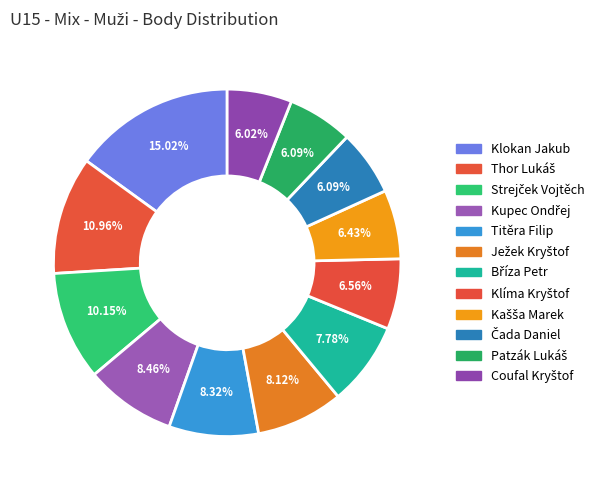

To the nearest percent, what is the combined percentage of Klokan Jakub and Klíma Kryštof?

22%